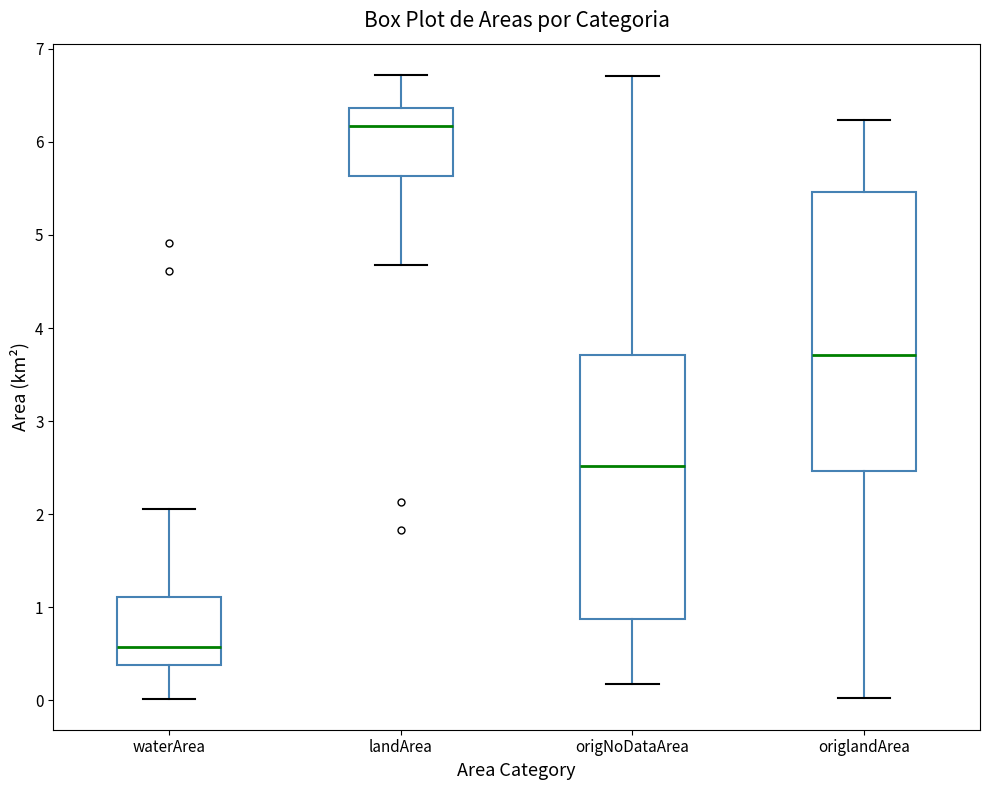

Reading left to right, read every box against the y-axis: the position of its median line, the range the box covers, and the ends of its whiskers. The values are not printed on the chart, so give them approximately, as read against the axis.

waterArea: median 0.6, box 0.4 to 1.1, whiskers 0.0 to 2.1
landArea: median 6.2, box 5.6 to 6.4, whiskers 4.7 to 6.7
origNoDataArea: median 2.5, box 0.9 to 3.7, whiskers 0.2 to 6.7
origlandArea: median 3.7, box 2.5 to 5.5, whiskers 0.0 to 6.2